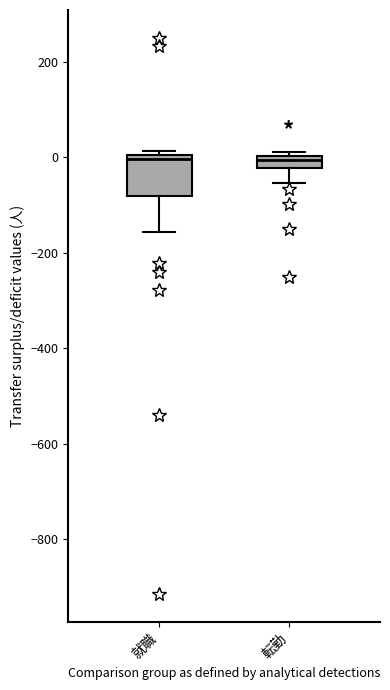

Comparing the boxes themselves (not the whiskers), which one is the tallest?

就職